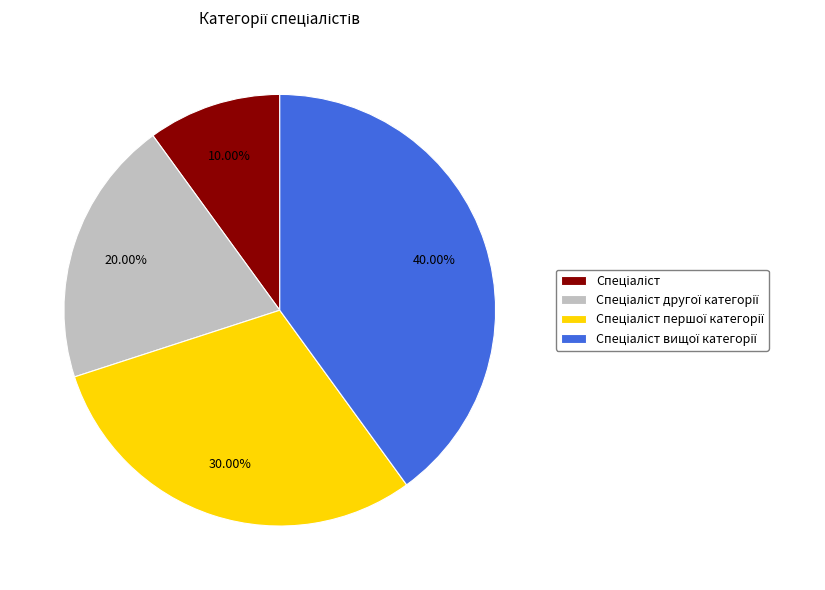

Is there any slice that represents more than half of the pie?

No